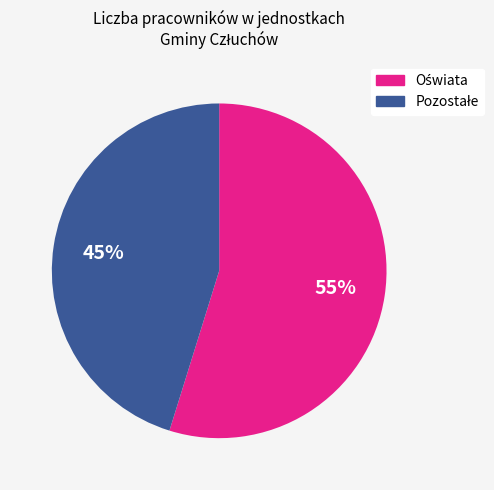

To the nearest percent, what is the difference between the largest and smallest slice percentages?

10%